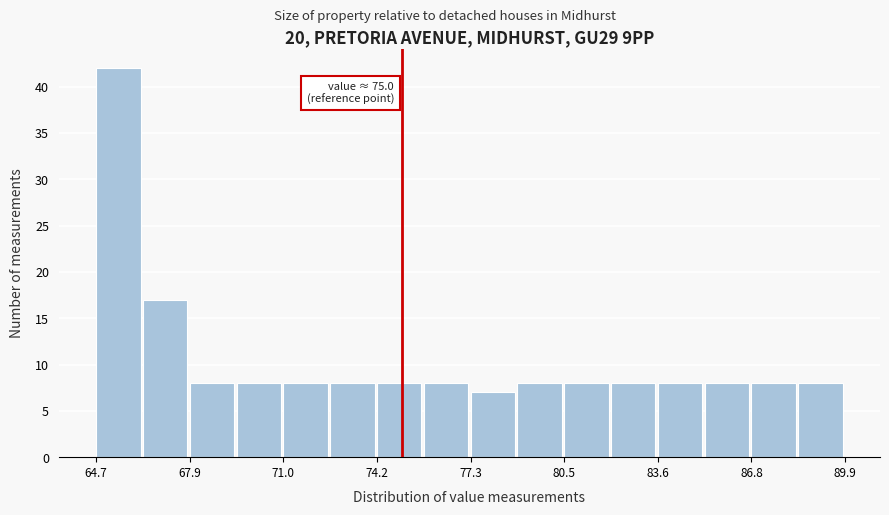

Around what value on the x-axis is the tallest bar? Give the approximate position of its centre, as read against the axis.

65.5